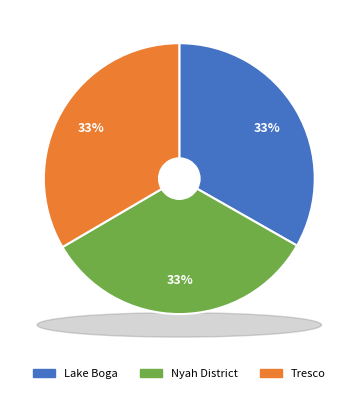

What percentage is the Nyah District Memorial Hall slice, to the nearest percent?

33%